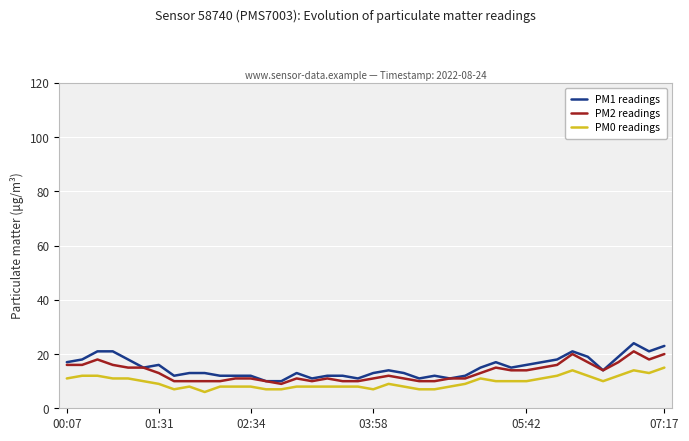

What is the highest value of the PM1 readings series?

24